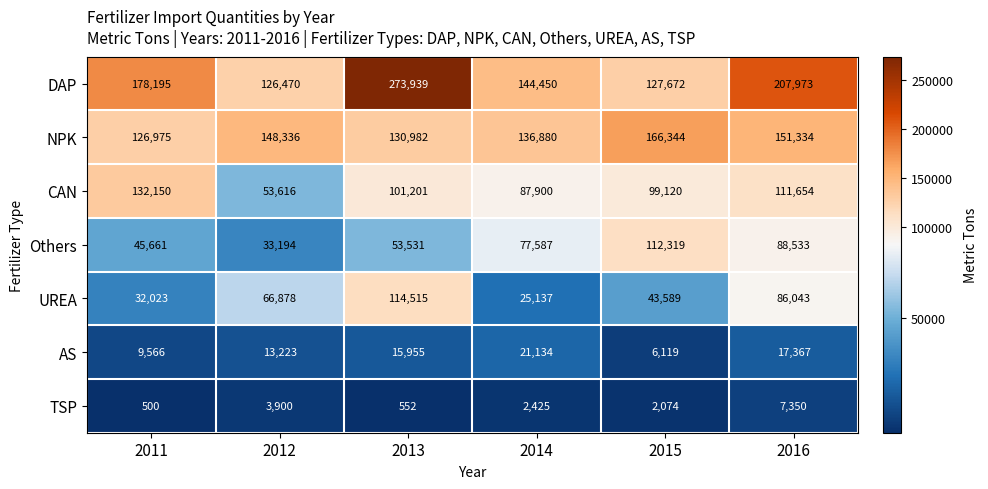

What is the average value of the Others series?

68471